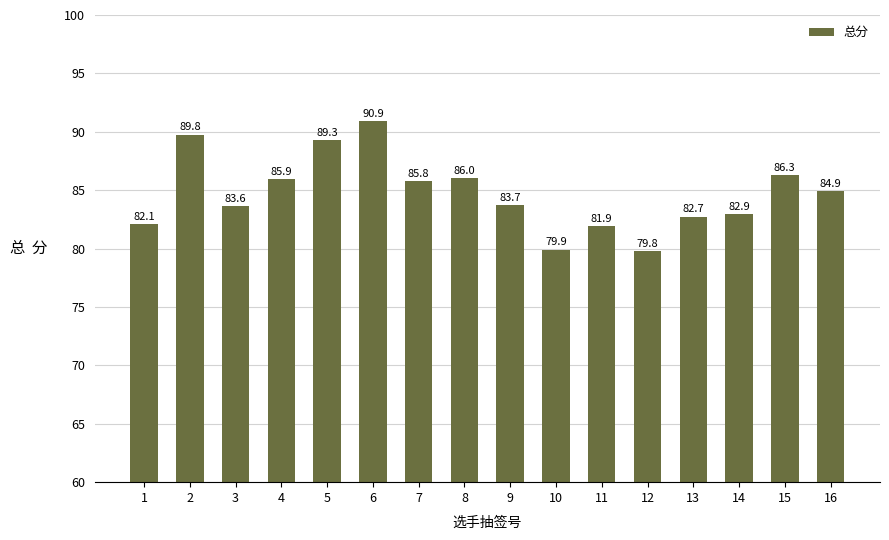

At which label is the value closest to 85?

16